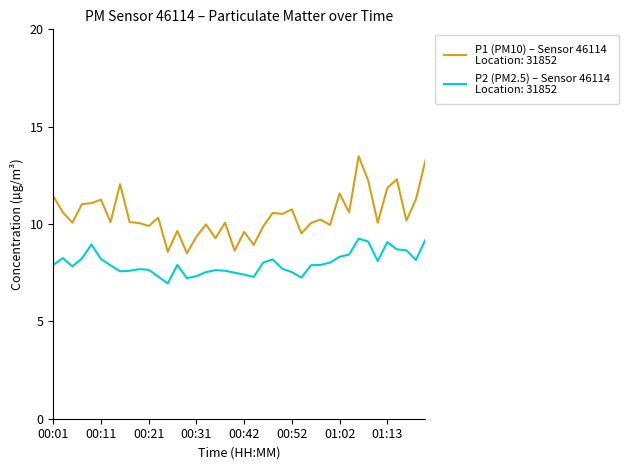

What is the minimum value shown in the chart?

7.0